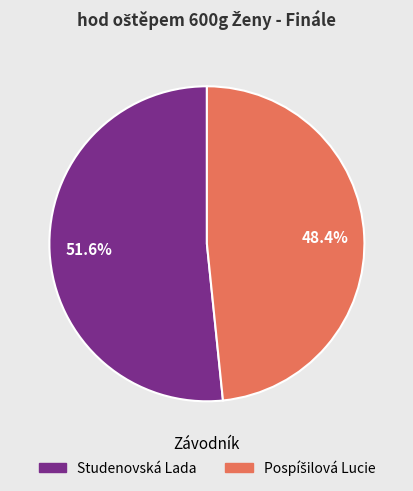

What portion of the pie excludes Studenovská Lada?

48.4%